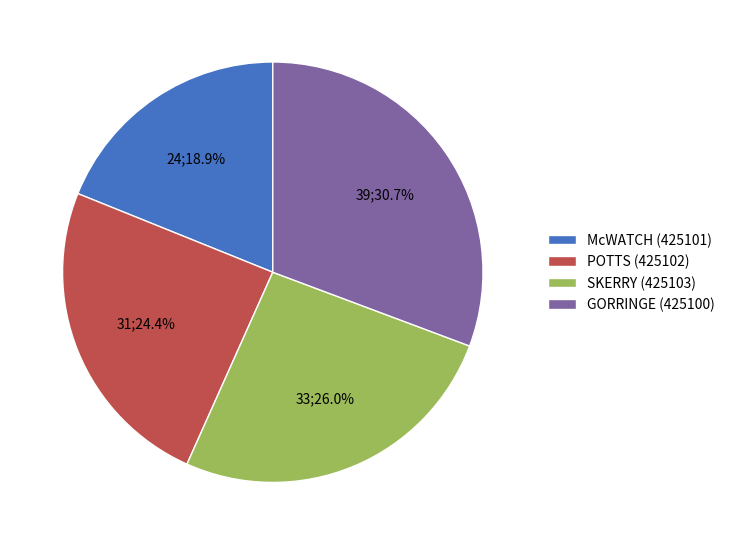

What is the smallest slice in the pie chart?

McWATCH (425101)